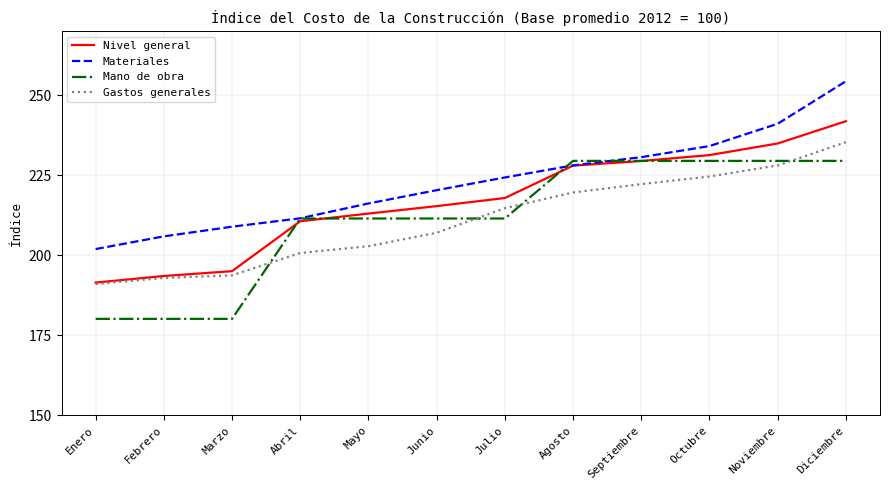

What is the sum of all Nivel general values?

2603.0